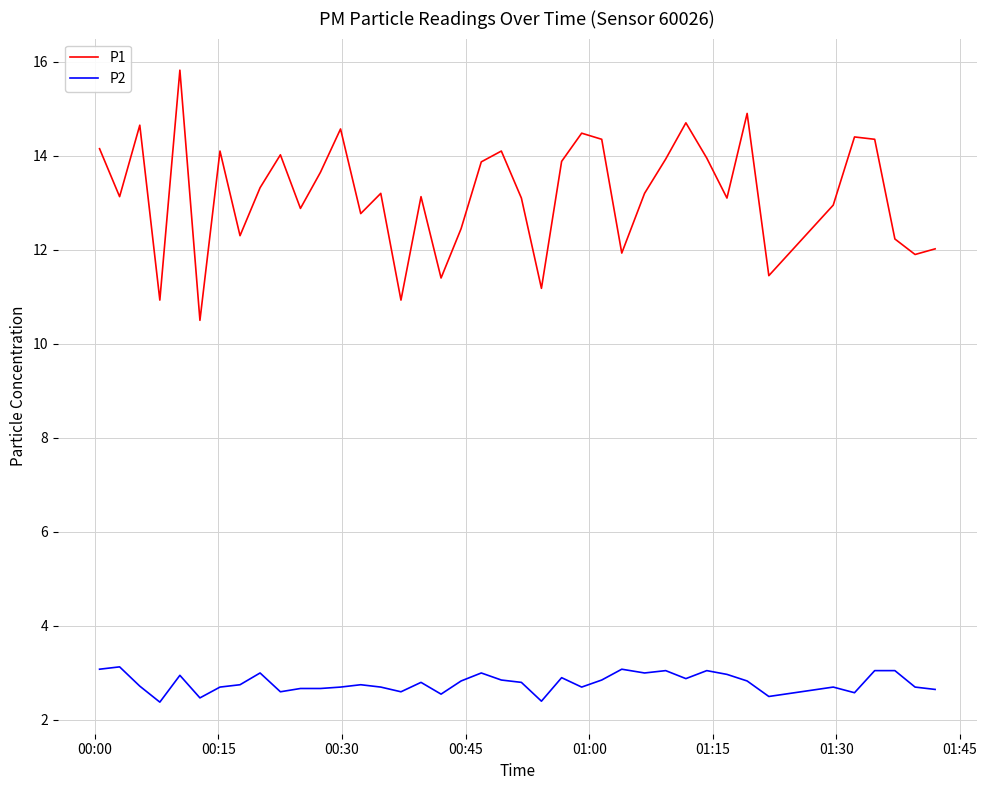

Is this an area chart (filled region under the line)?

No